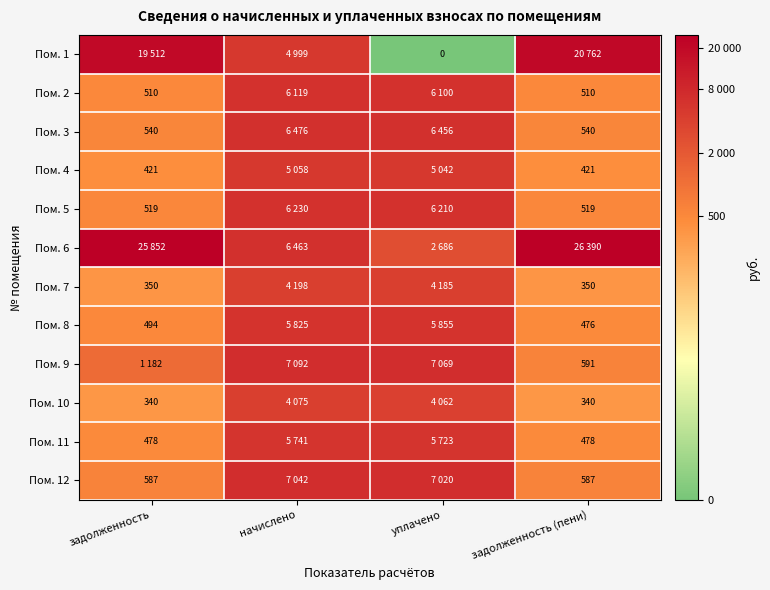

Is the value of Пом. 4 at задолженность greater than the value of Пом. 8 at задолженность?

No